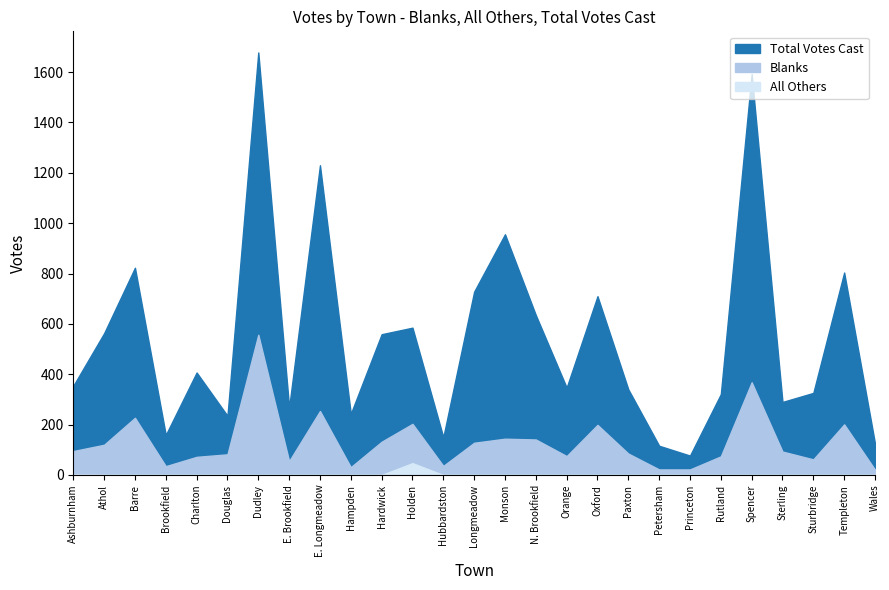

What is the greatest value displayed?

1678